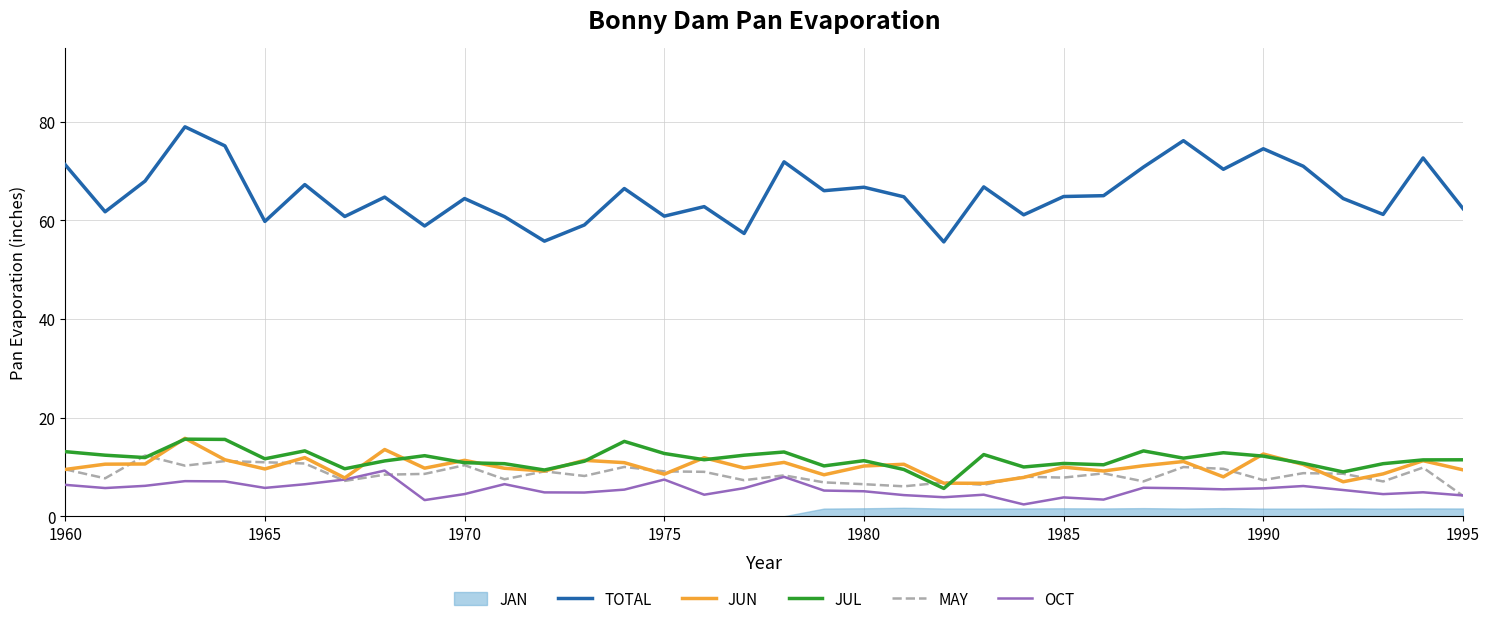

True or false: TOTAL and JUN intersect in this chart.

False